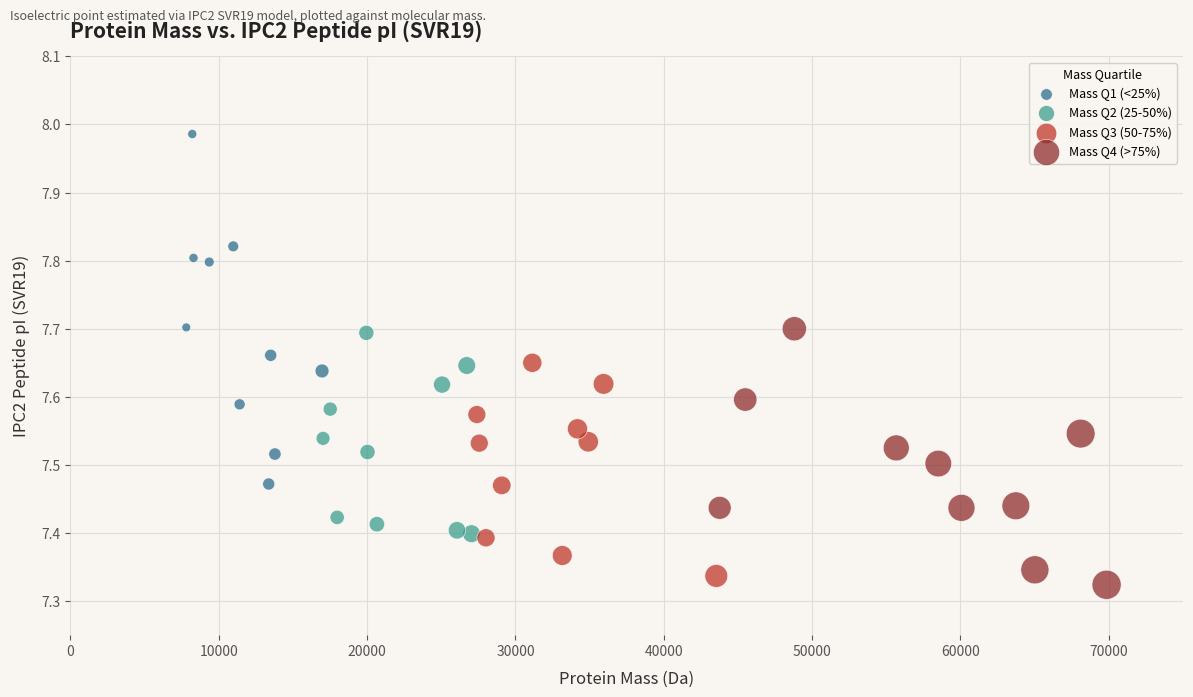

Which series has the largest Y range (max minus min)?

Mass Q1 (<25%)